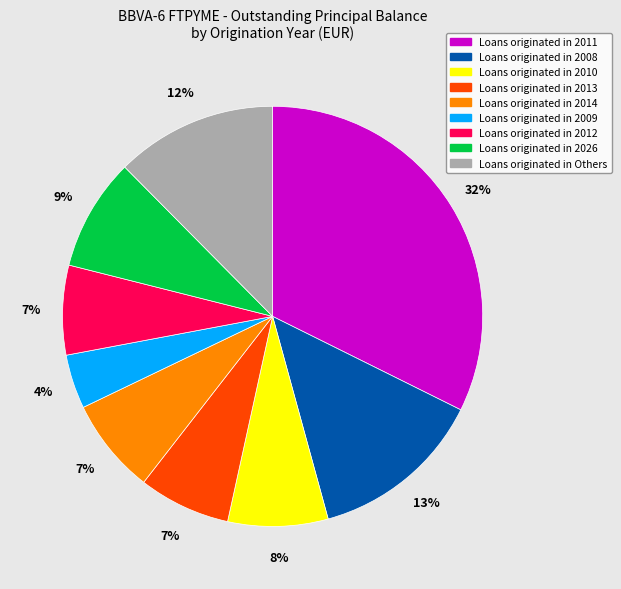

Is there any slice that represents more than half of the pie?

No